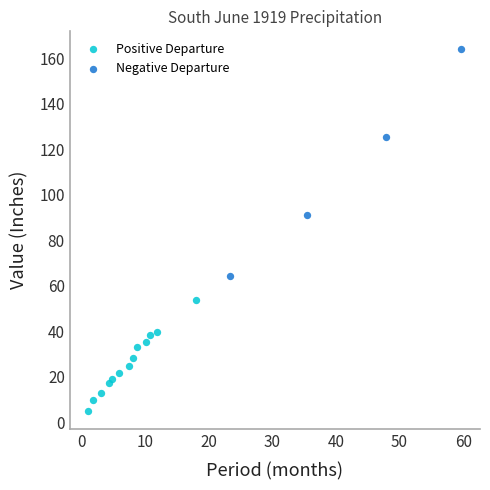

Which series contains the highest Y value?

Negative Departure